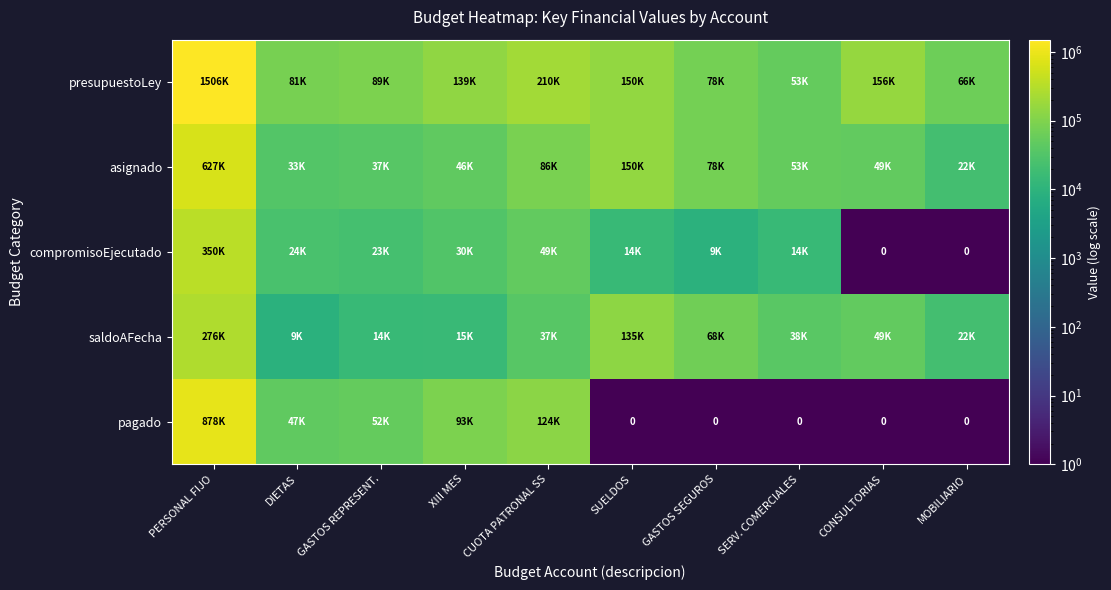

What is the difference between the second highest and second lowest values in the pagado series?

124055